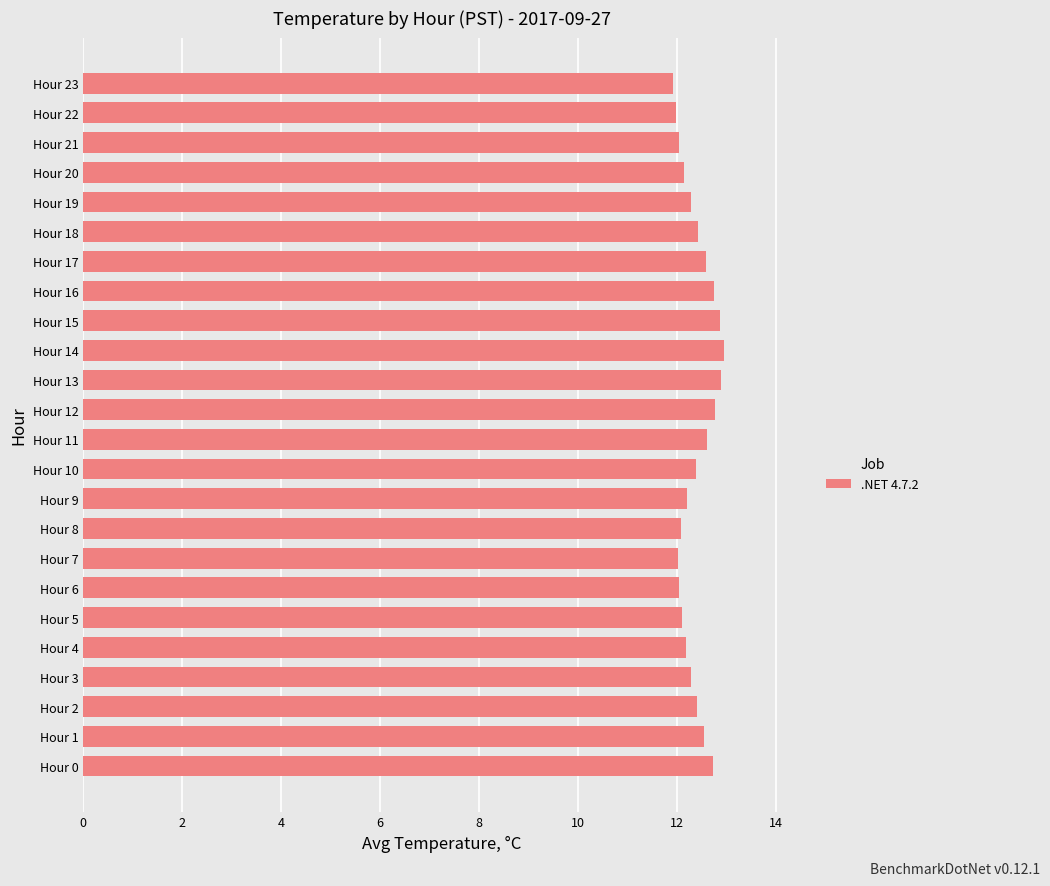

Is it true that the value at Hour 10 is 3.3?

False